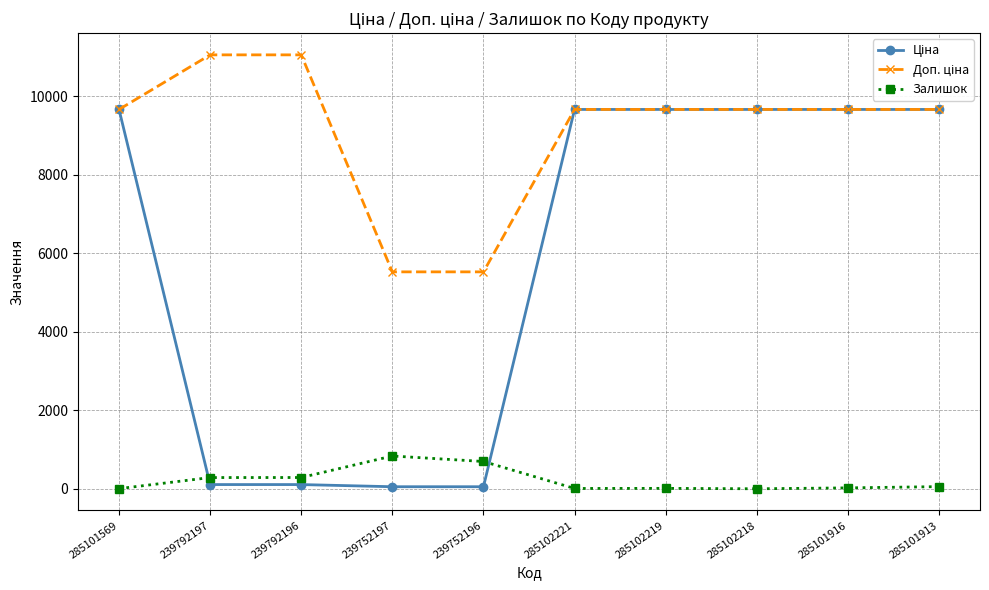

How many distinct data groups are displayed?

3